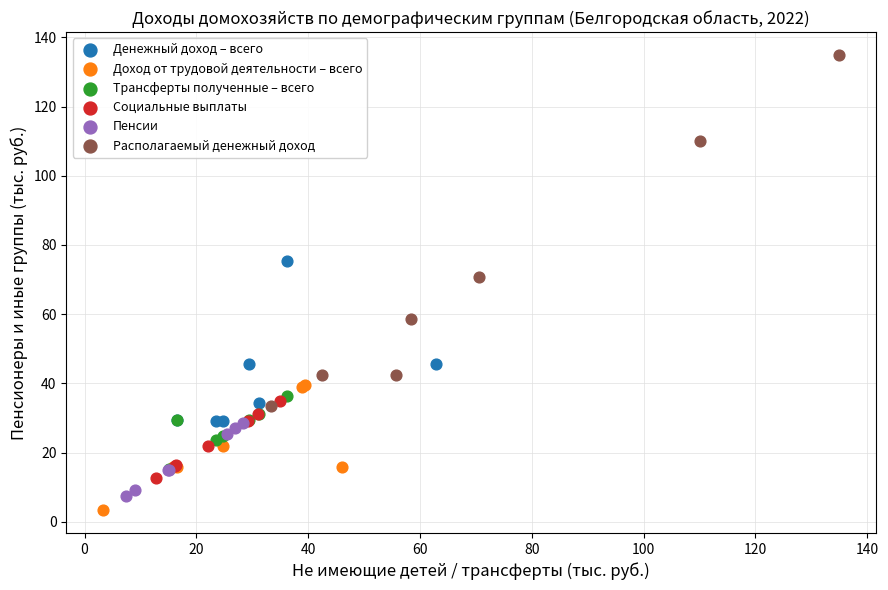

Which series has the largest Y range (max minus min)?

Располагаемый денежный доход